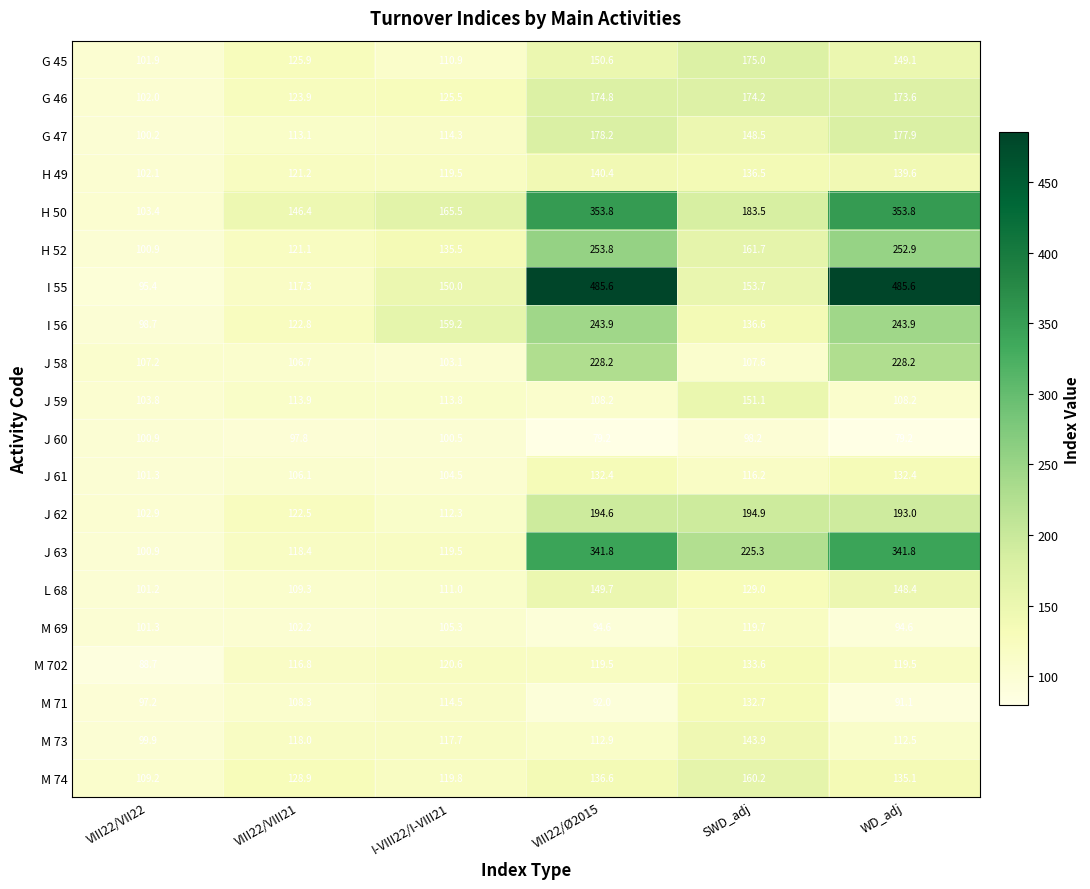

What is the total value across all series at VIII22/Ø2015?

3770.8